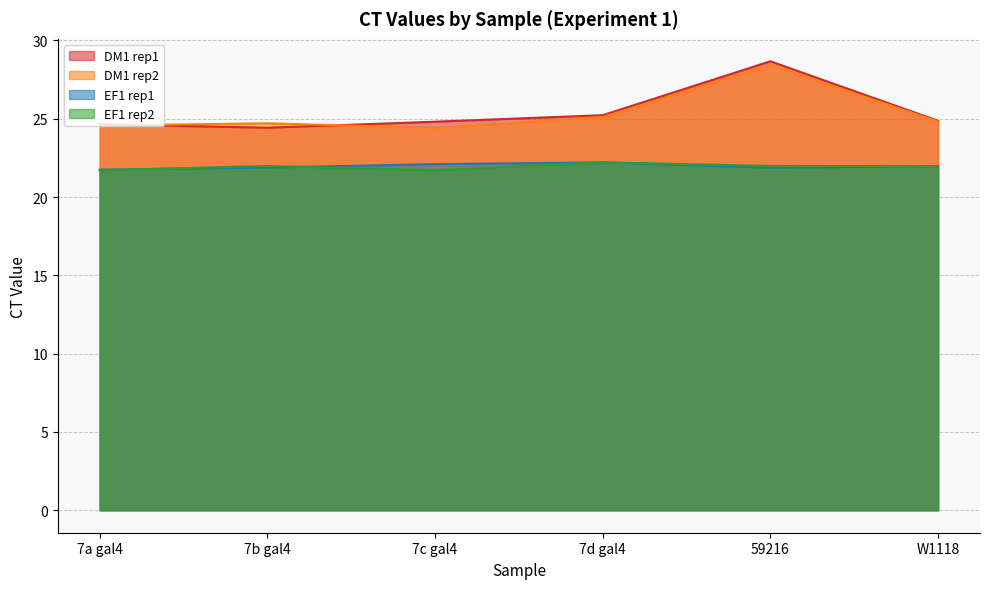

Which has a higher value, 7c gal4 or 7d gal4?

7d gal4